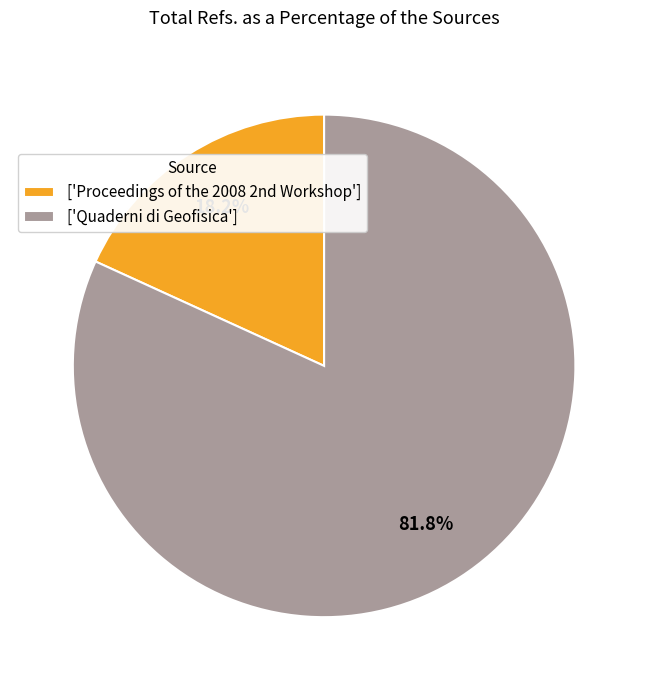

How much of the chart is everything except ['Quaderni di Geofisica']?

18.2%